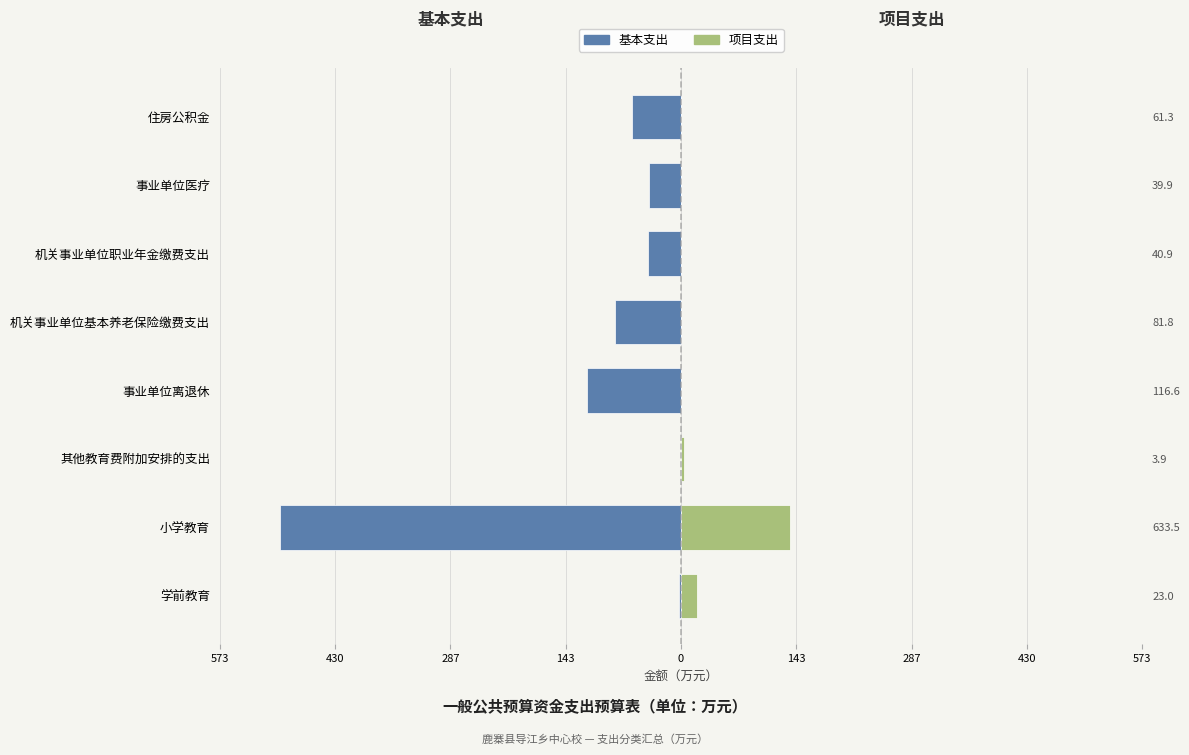

What is the maximum value for 项目支出?

135.2